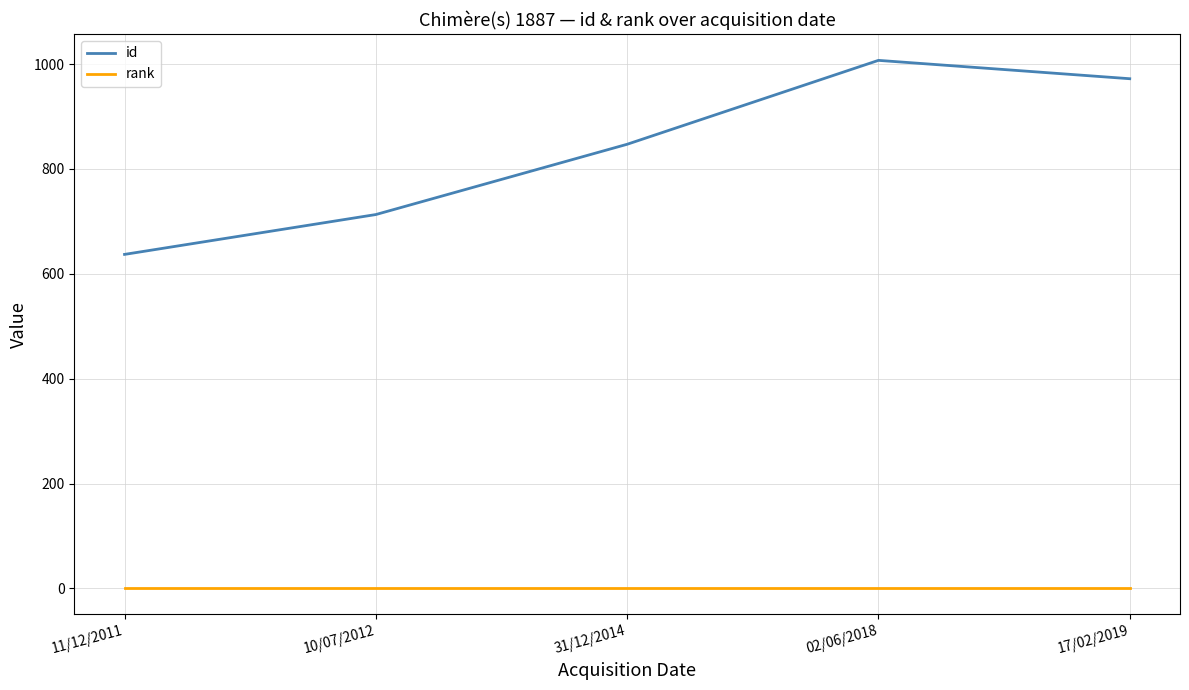

What is the approximate value of id at 11/12/2011?

637